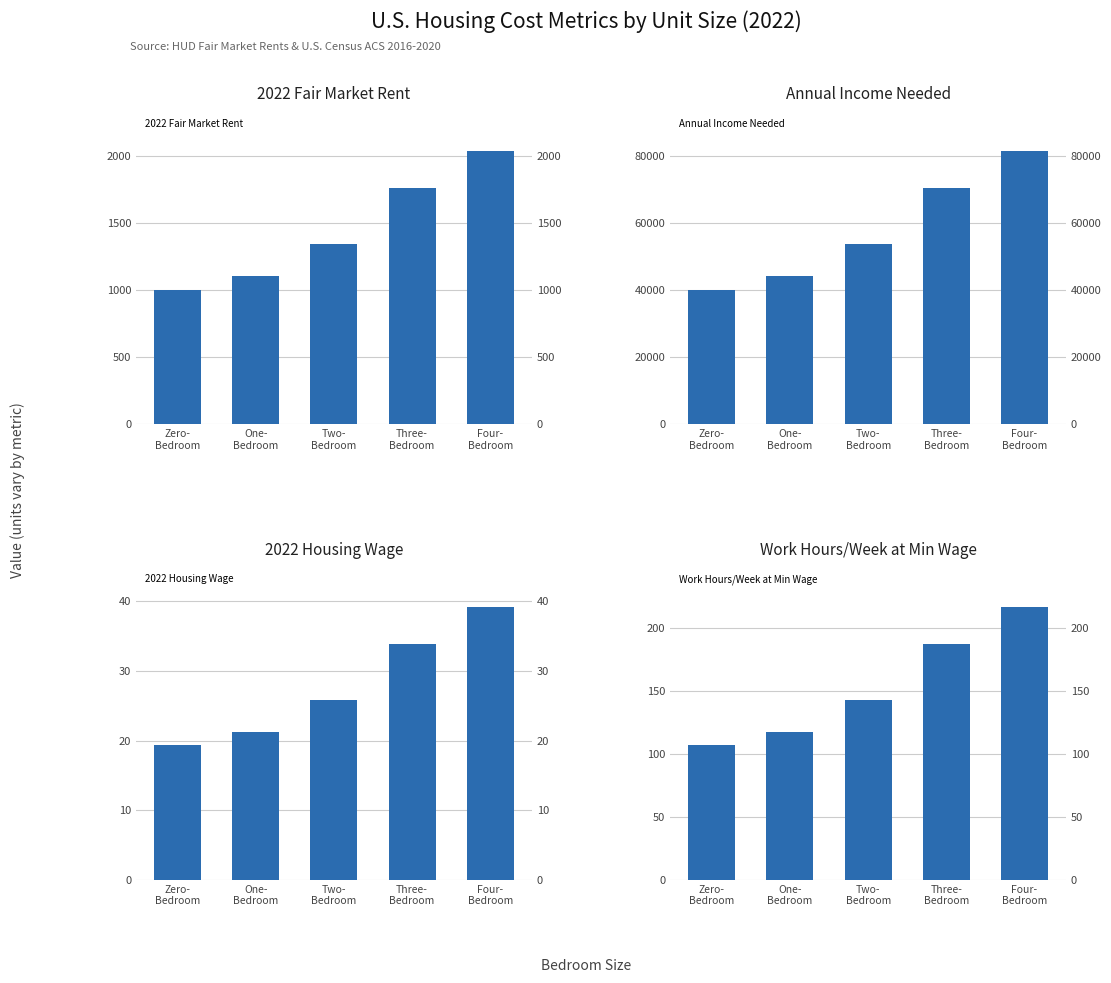

What value does the 2022 Fair Market Rent series have at Zero-
Bedroom?

1004.8